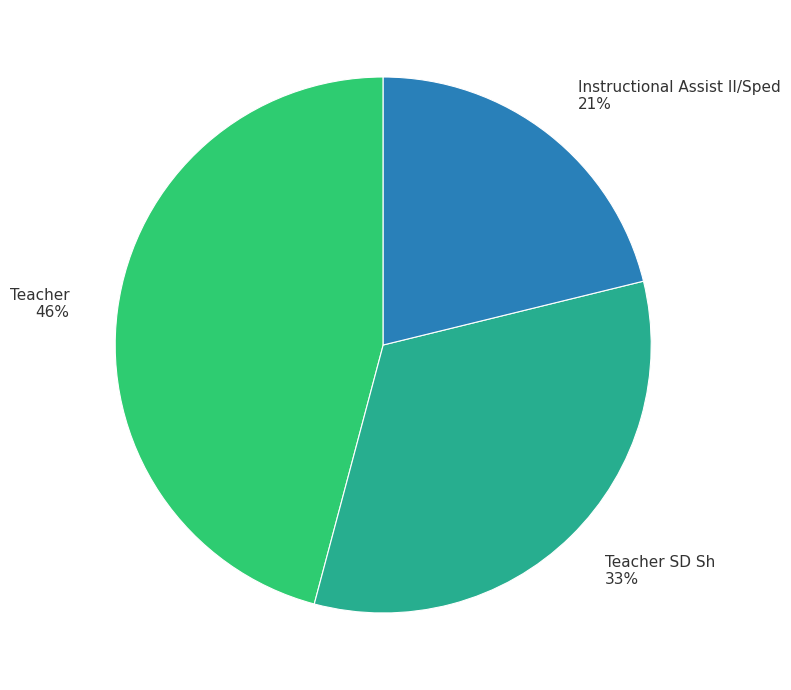

Between Teacher SD Sh 33% and Instructional Assist II/Sped 21%, which is larger?

Teacher SD Sh 33%